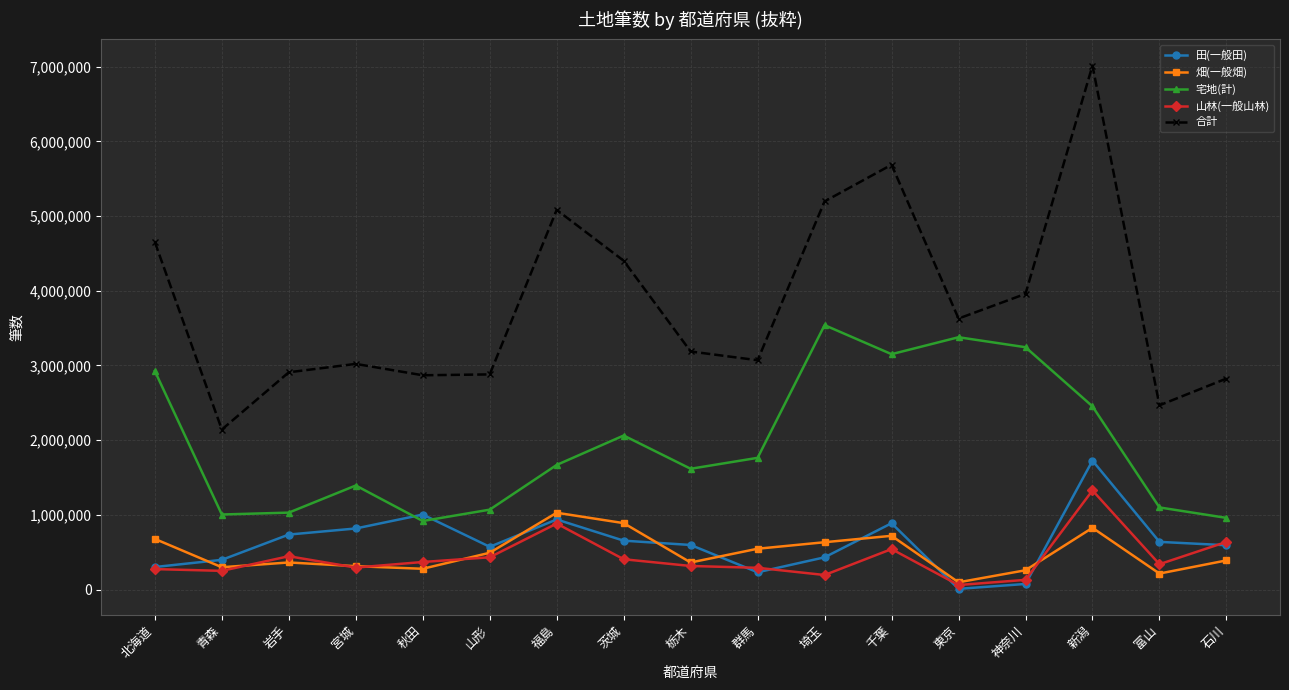

What is the average value of the 畑(一般畑) series?

493205